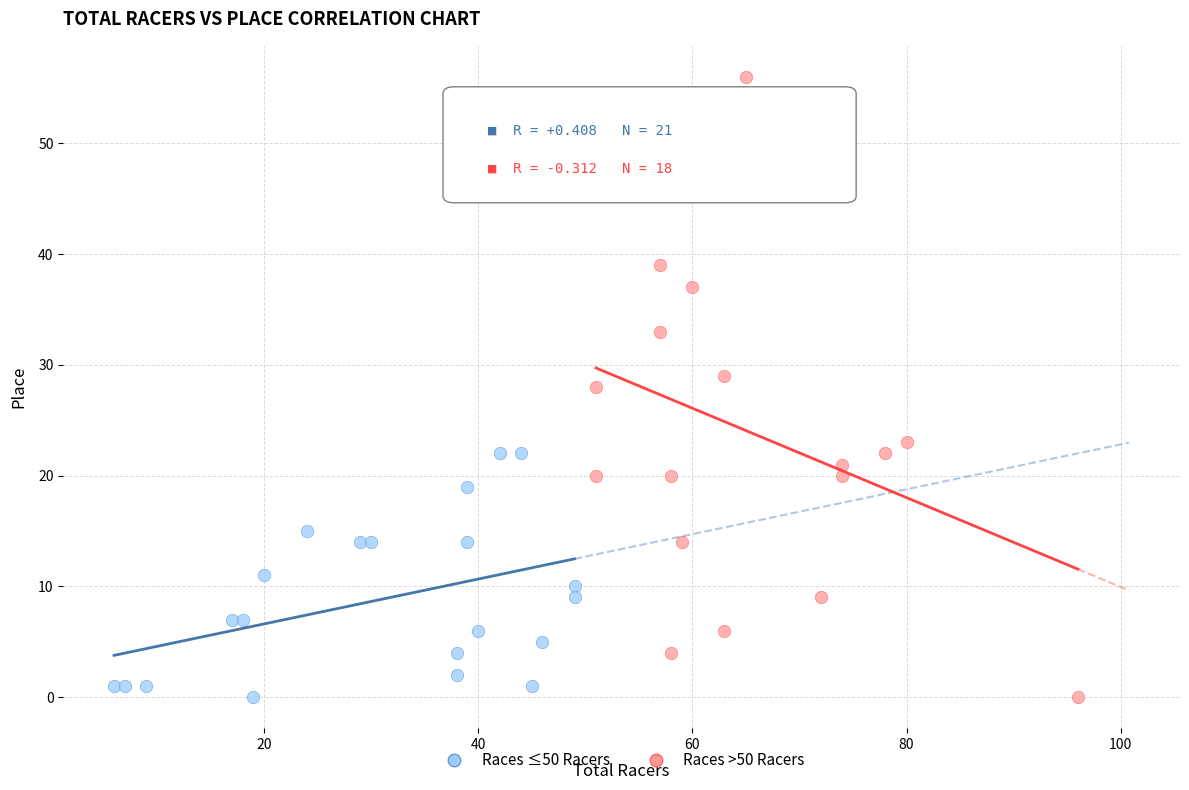

Which series contains the highest Y value?

Races >50 Racers